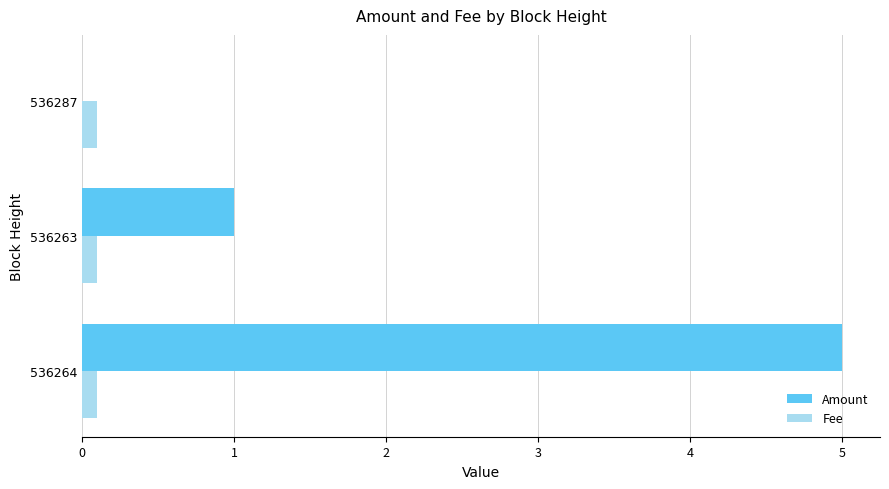

At which label is Amount closest to 2?

536263